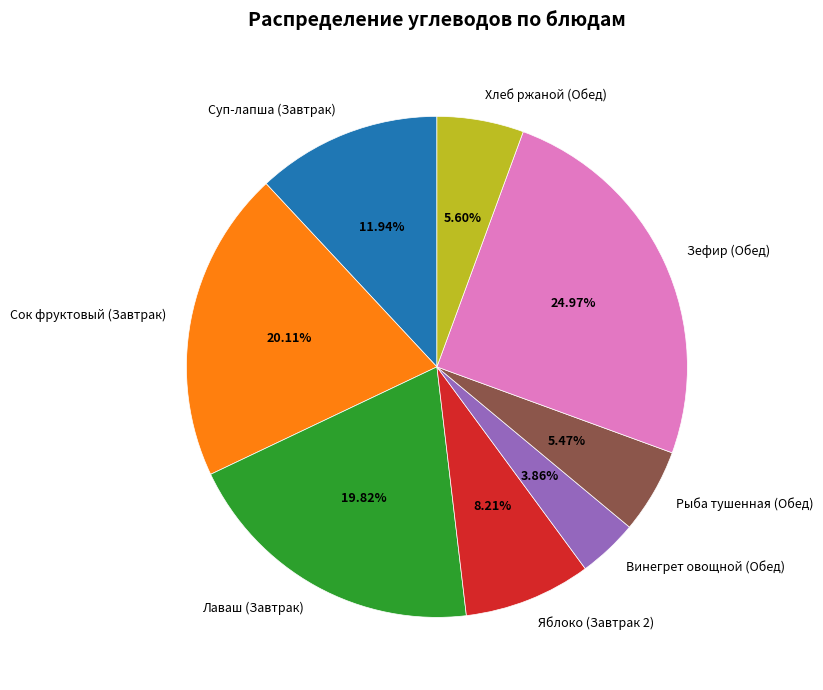

To the nearest percent, what is the combined percentage of Яблоко (Завтрак 2) and Лаваш (Завтрак)?

28%